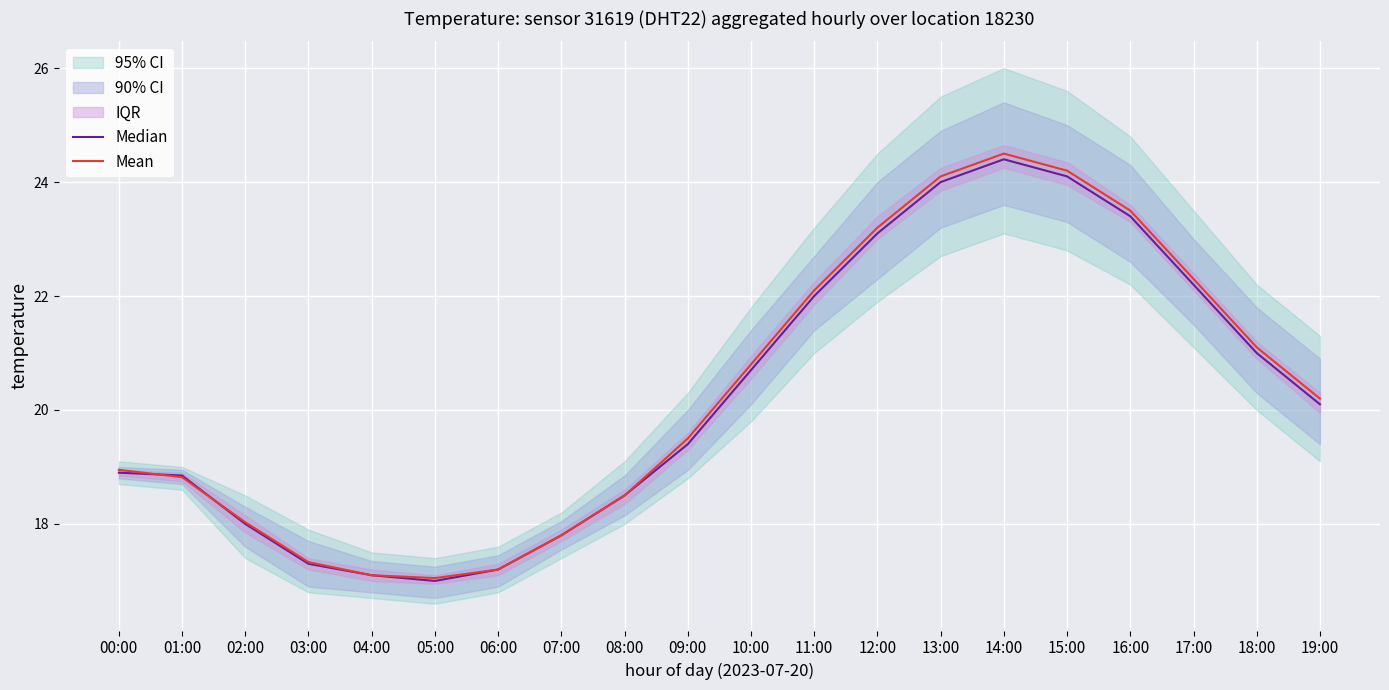

Reading left to right, transcribe all the data shown in this chart.

Median: 18.9	18.9	18.0	17.3	17.1	17.0	17.2	17.8	18.5	19.4	20.7	22.0	23.1	24.0	24.4	24.1	23.4	22.2	21.0	20.1
Mean: 18.9	18.8	18.0	17.3	17.1	17.1	17.2	17.8	18.5	19.5	20.8	22.1	23.2	24.1	24.5	24.2	23.5	22.3	21.1	20.2